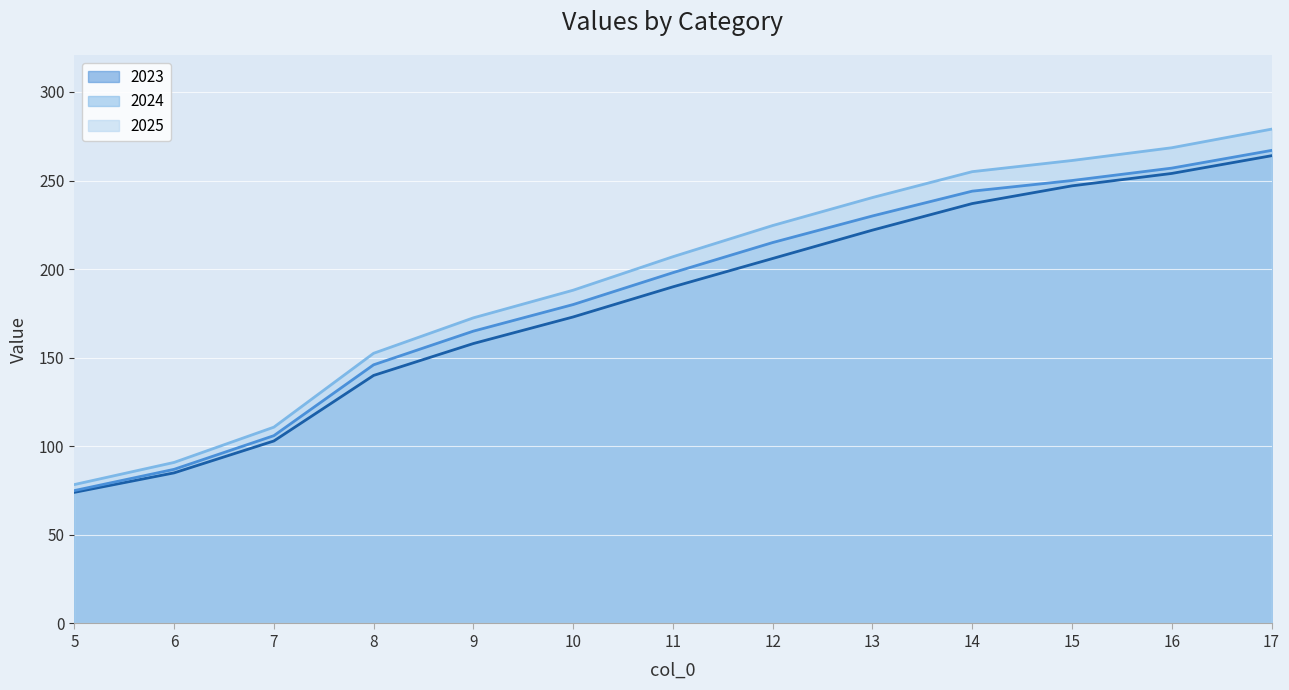

Reading left to right, transcribe all the data shown in this chart.

2023: 5=74.0	6=85.0	7=103.0	8=140.0	9=158.0	10=173.0	11=190.0	12=206.0	13=222.0	14=237.0	15=247.0	16=254.0	17=264.0
2024: 5=75.0	6=87.0	7=106.0	8=146.0	9=165.0	10=180.0	11=198.0	12=215.0	13=230.0	14=244.0	15=250.0	16=257.0	17=267.0
2025: 5=78.4	6=90.9	7=110.8	8=152.5	9=172.5	10=188.1	11=207.0	12=224.6	13=240.4	14=255.0	15=261.3	16=268.5	17=279.0